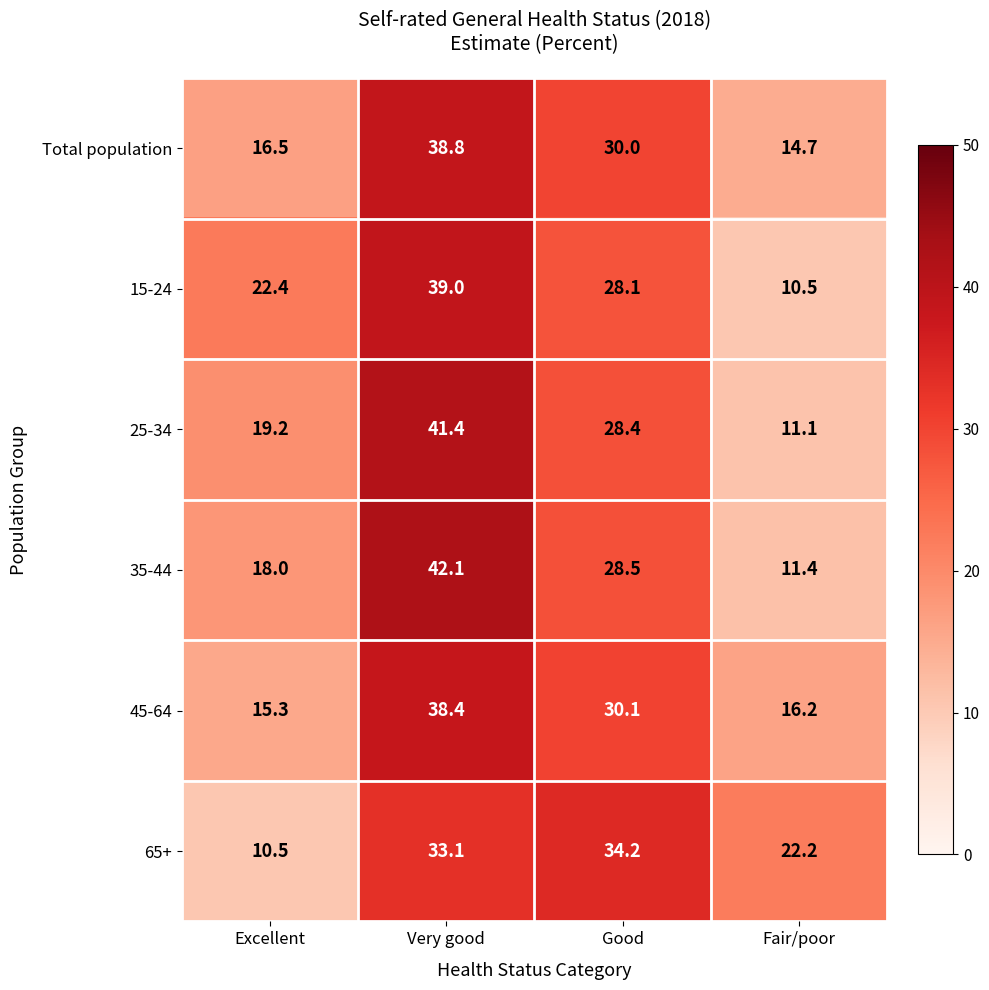

Rank the series by their maximum value, from lowest to highest.

65+, 45-64, Total population, 15-24, 25-34, 35-44